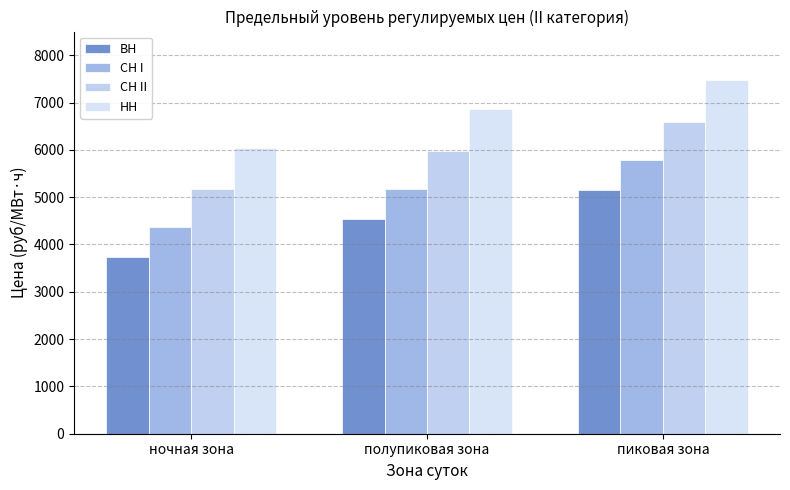

What is the difference between the maximum and minimum values in the НН series?

1423.0